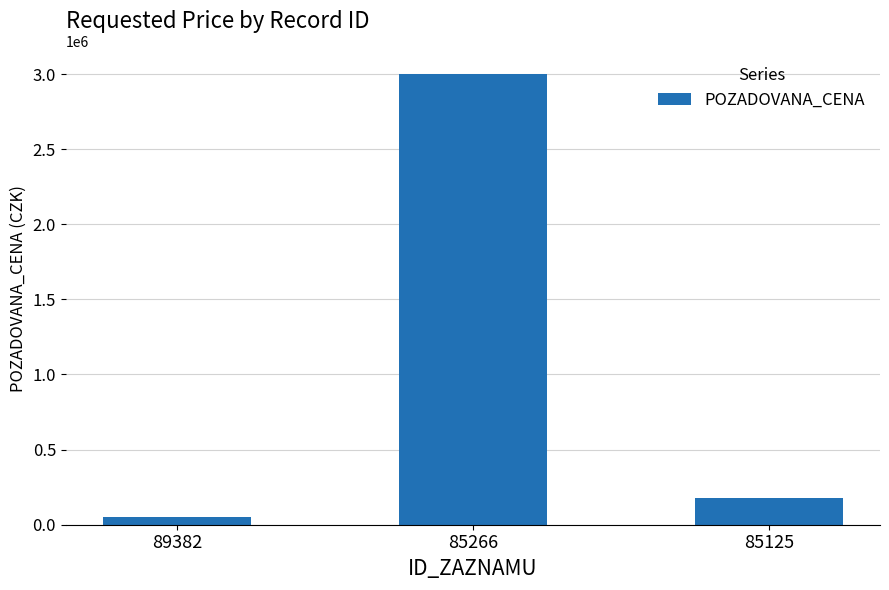

The value at 85266 is 3000000. True or false?

True